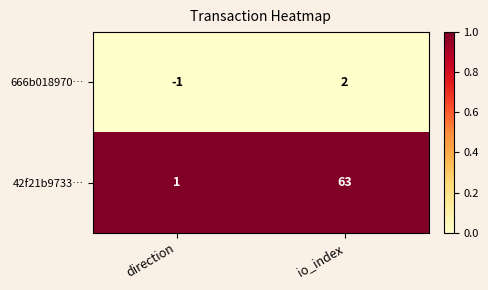

How many series are shown in this chart?

2